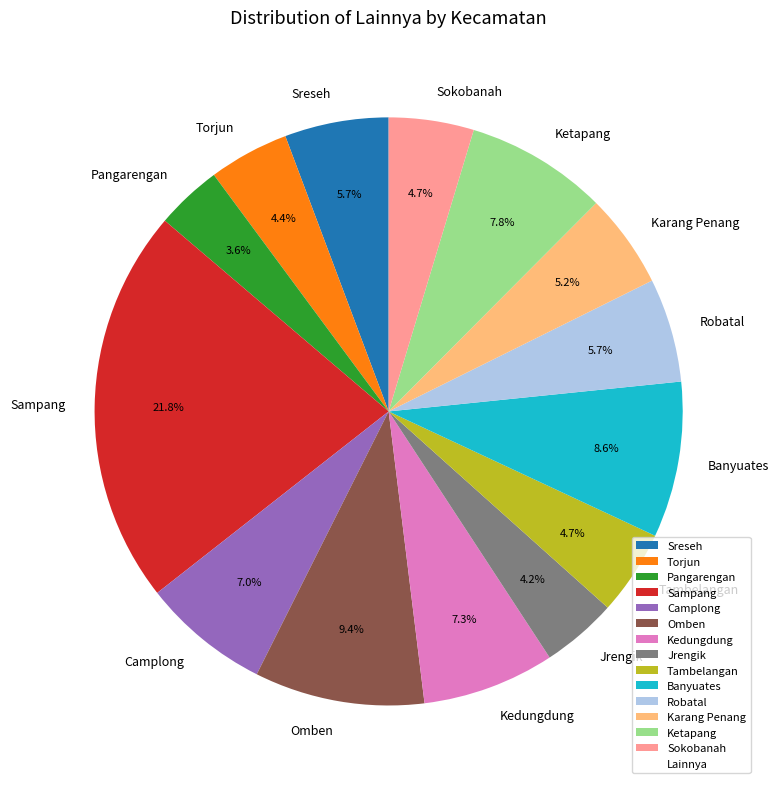

How many slices are in this pie chart?

14